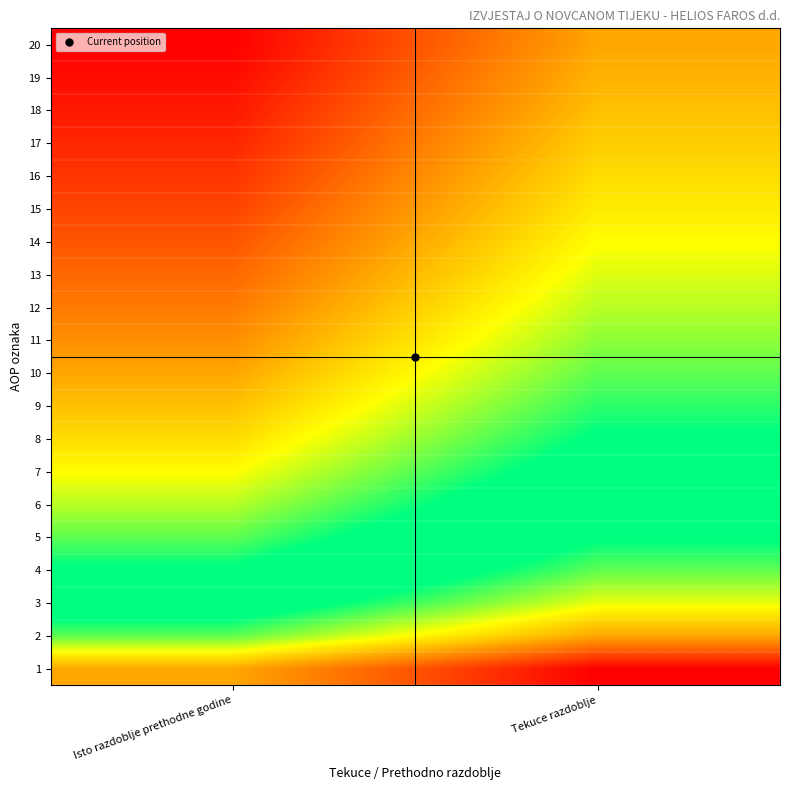

Rank the series at Isto razdoblje prethodne godine from highest to lowest value.

20, 19, 18, 17, 16, 15, 14, 13, 12, 11, 10, 9, 8, 7, 6, 5, 4, 3, 2, 1